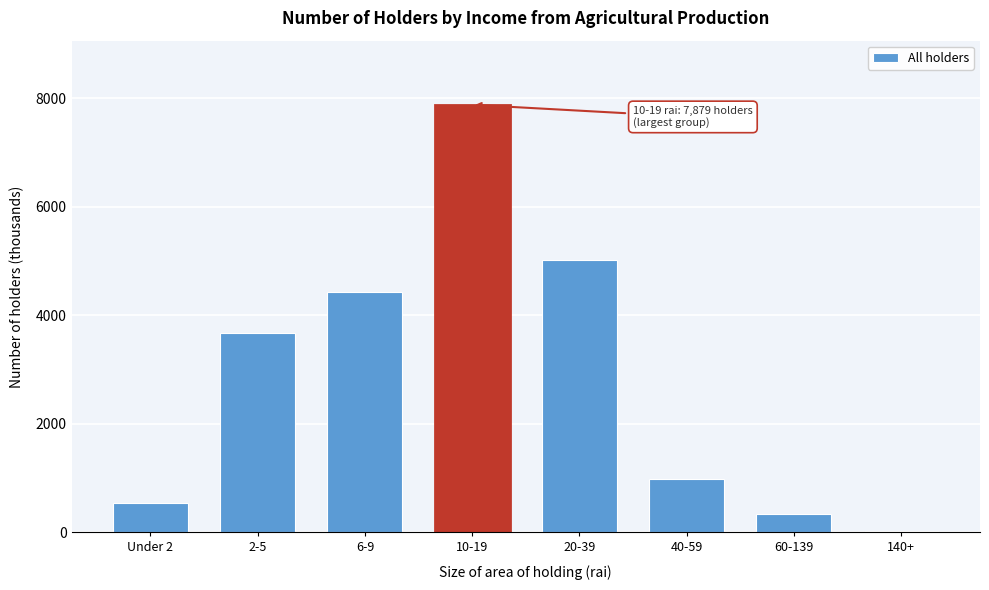

Reading left to right, extract all data points from this chart.

Under 2=538.4	2-5=3674.1	6-9=4430.0	10-19=7878.8	20-39=5021.5	40-59=986.0	60-139=330.3	140+=24.6